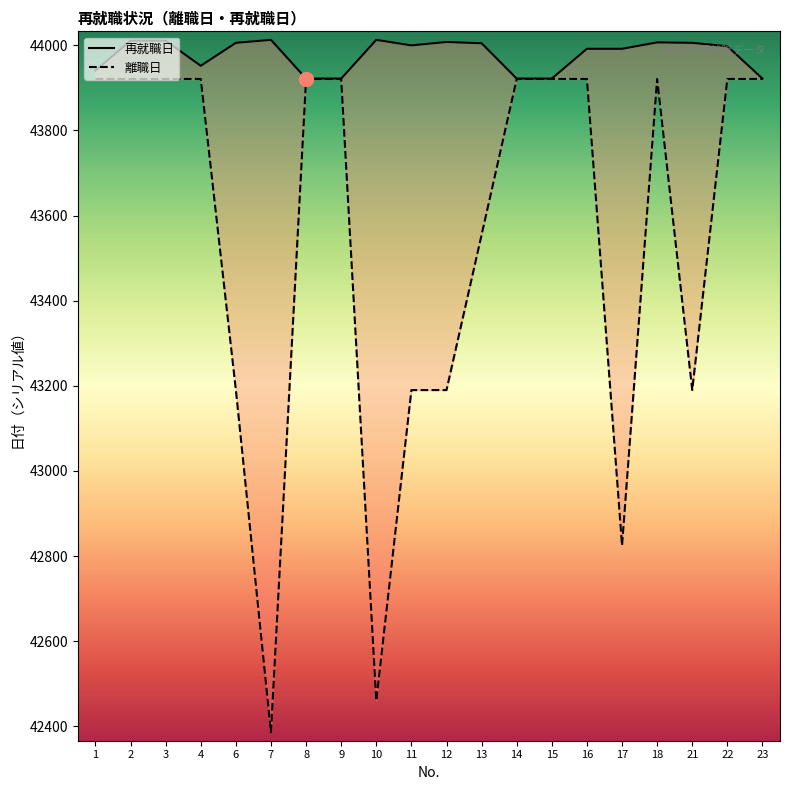

True or false: 離職日 has a value of 43921 at 3.

True